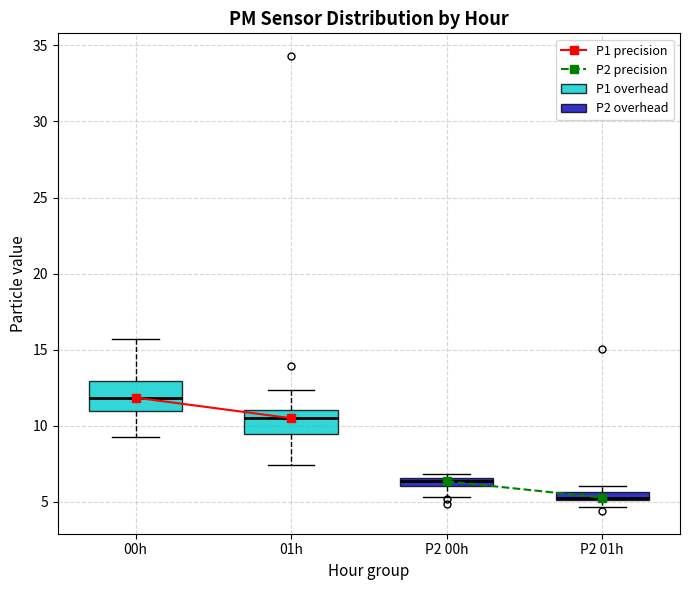

Where does the upper whisker of the box for 00h end on the y-axis? The values are not printed on the chart, so give them approximately, as read against the axis.

15.5